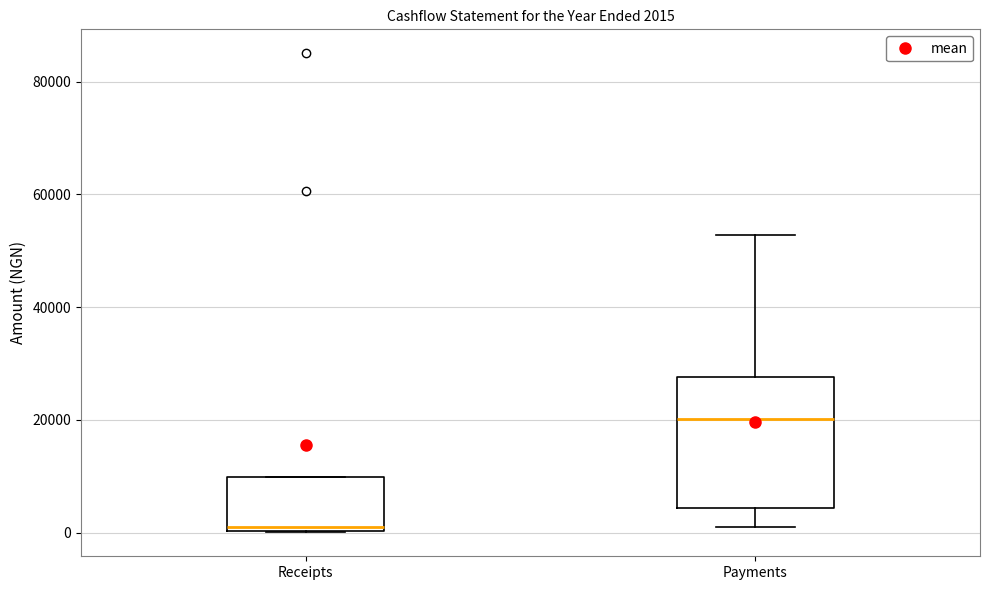

Comparing the boxes themselves (not the whiskers), which one is the tallest?

Payments